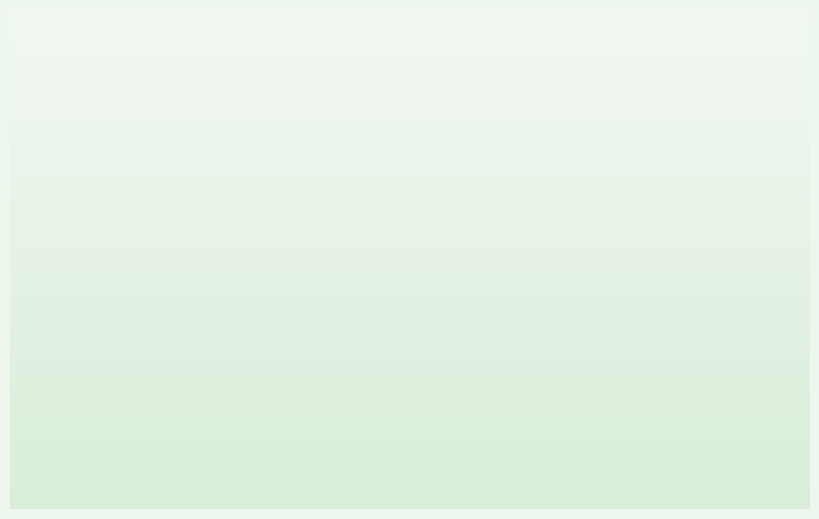

Approximately how many times larger is the value at The Night Weasels Cometh compared to Blandford Beer Cross?

0.5